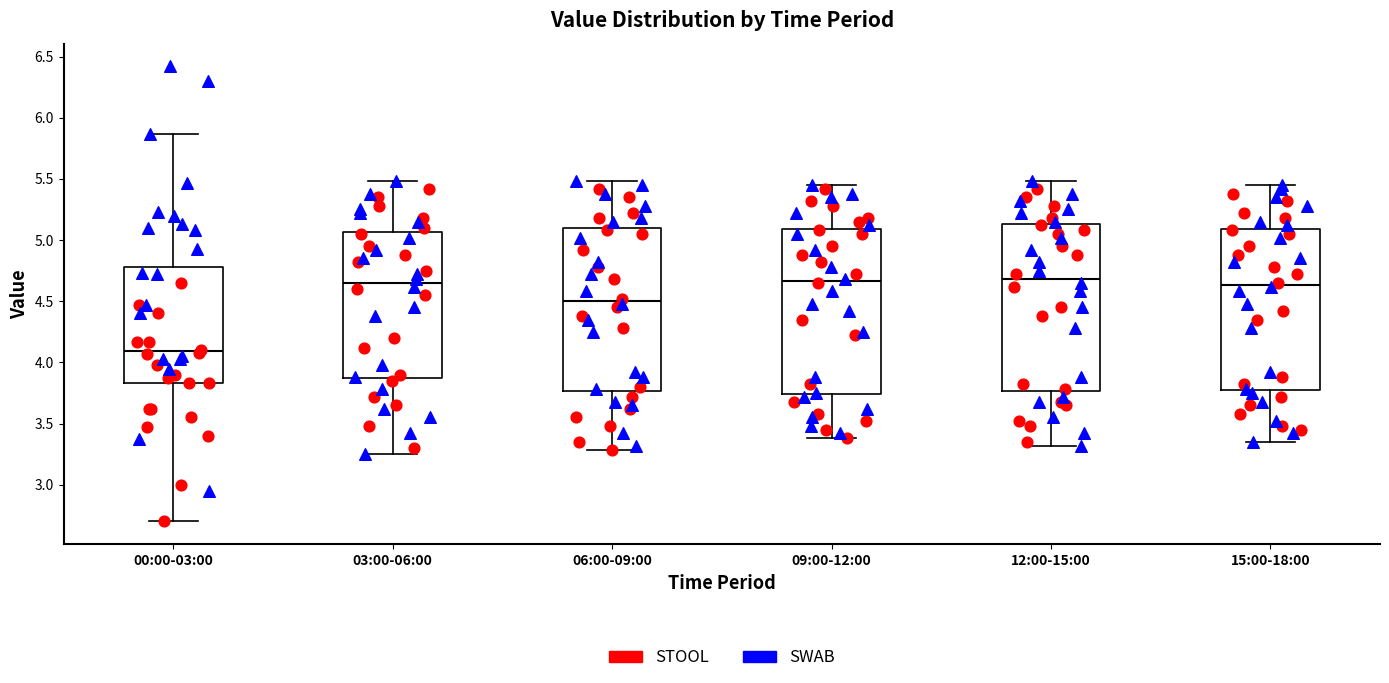

Reading left to right, read every box against the y-axis: the position of its median line, the range the box covers, and the ends of its whiskers. The values are not printed on the chart, so give them approximately, as read against the axis.

00:00-03:00: median 4.10, box 3.85 to 4.80, whiskers 2.70 to 5.85
03:00-06:00: median 4.65, box 3.85 to 5.05, whiskers 3.25 to 5.50
06:00-09:00: median 4.50, box 3.75 to 5.10, whiskers 3.30 to 5.50
09:00-12:00: median 4.65, box 3.75 to 5.10, whiskers 3.40 to 5.45
12:00-15:00: median 4.70, box 3.75 to 5.15, whiskers 3.30 to 5.50
15:00-18:00: median 4.65, box 3.75 to 5.10, whiskers 3.35 to 5.45